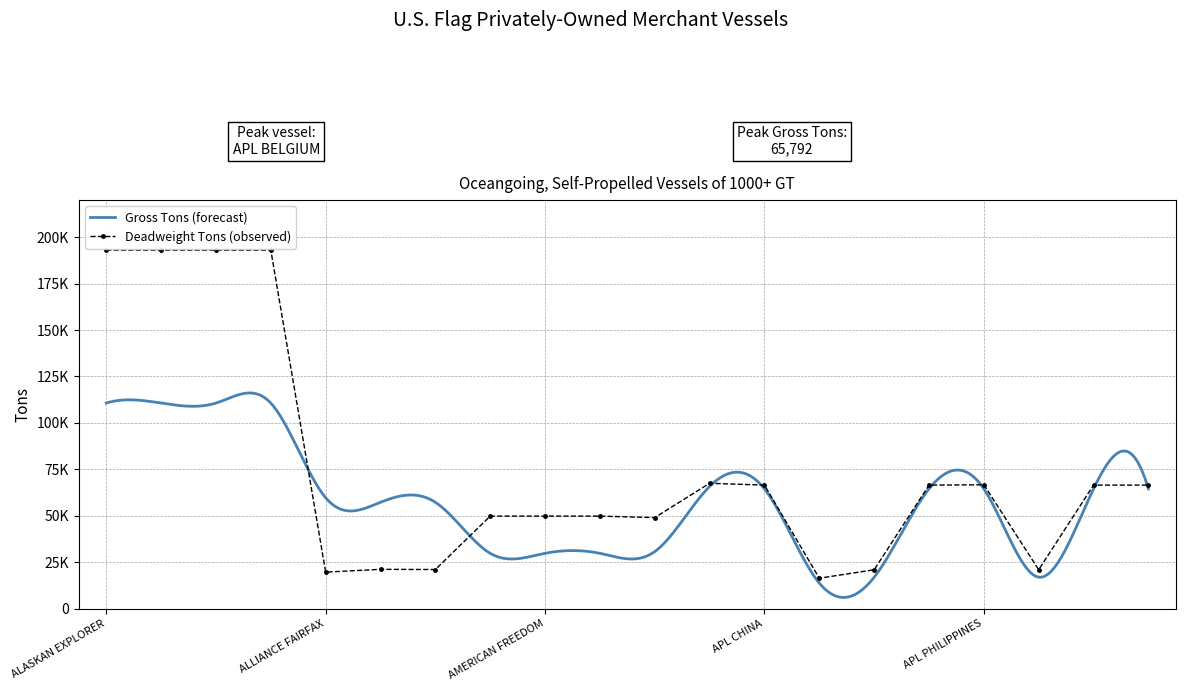

How many data points are above 66520?

6